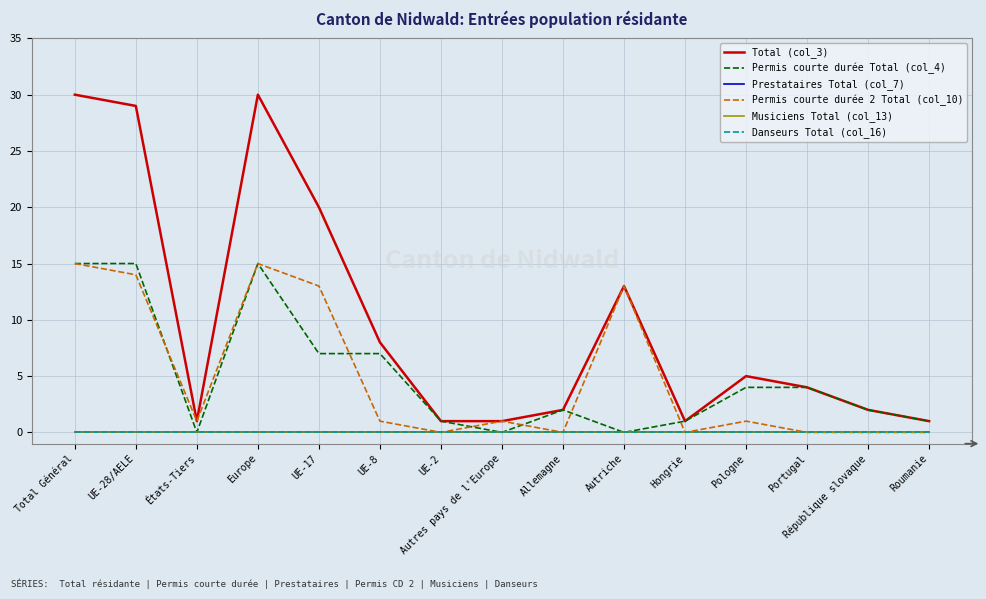

Is it true that Permis courte durée Total (col_4) equals 1 at UE-2?

True